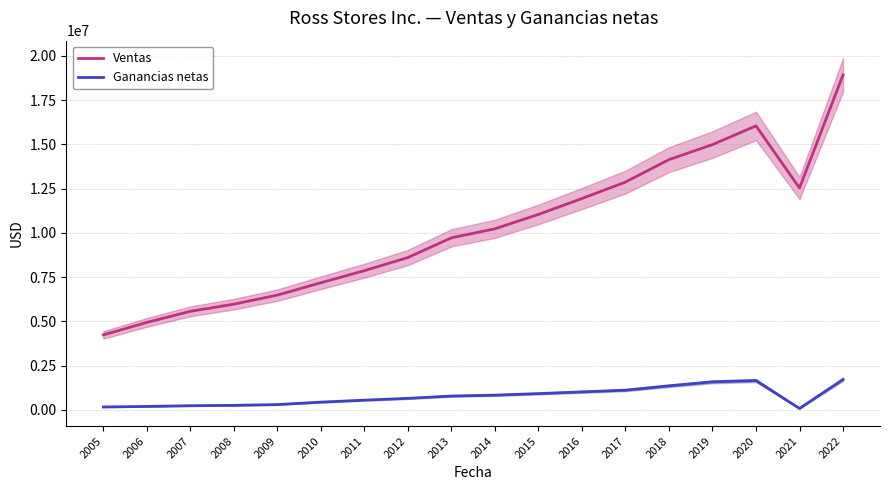

Between 2005 and 2007, which series saw the biggest shift?

Ventas